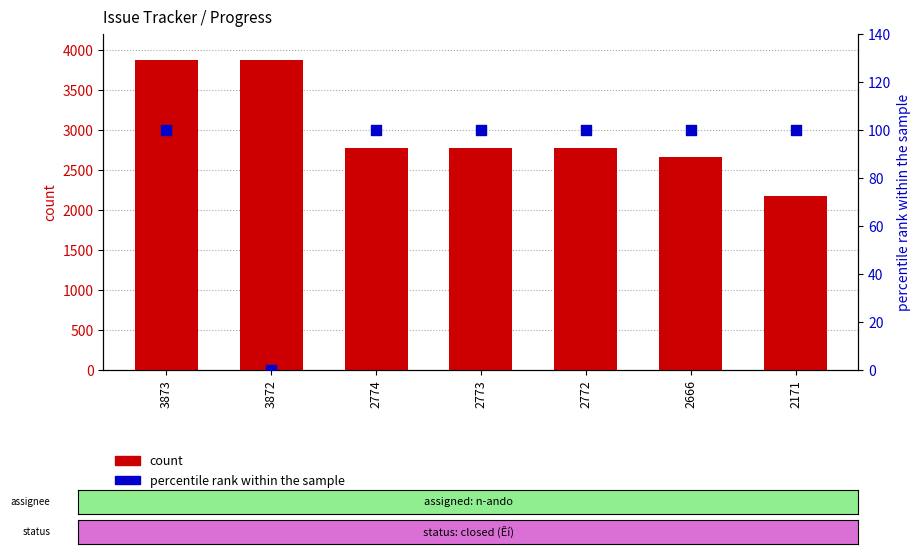

Which series reaches the maximum Y coordinate?

count